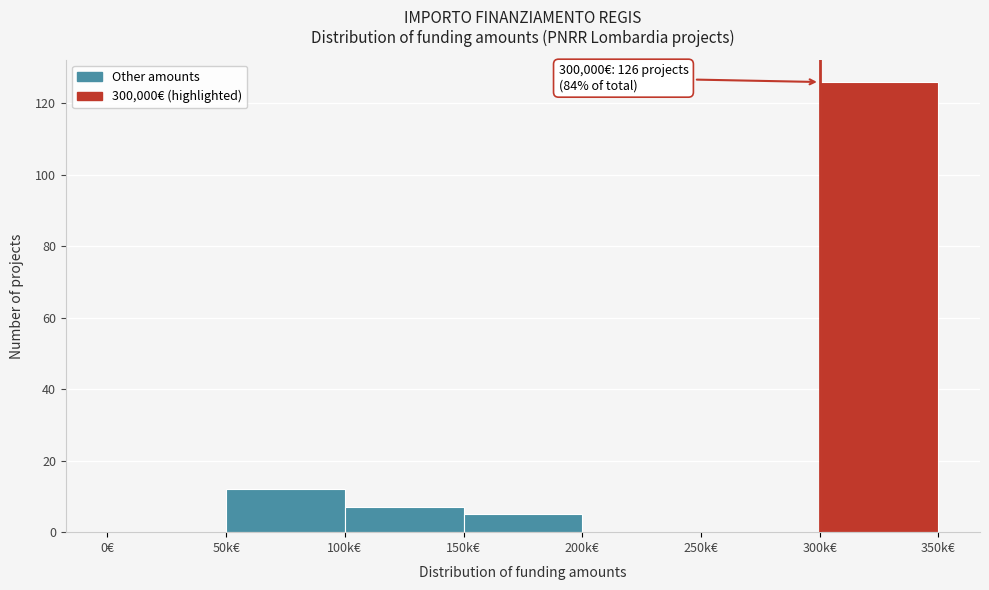

Reading left to right, list all the values displayed in this chart.

0€=0	50k€=12	100k€=7	150k€=5	200k€=0	250k€=0	300k€=126